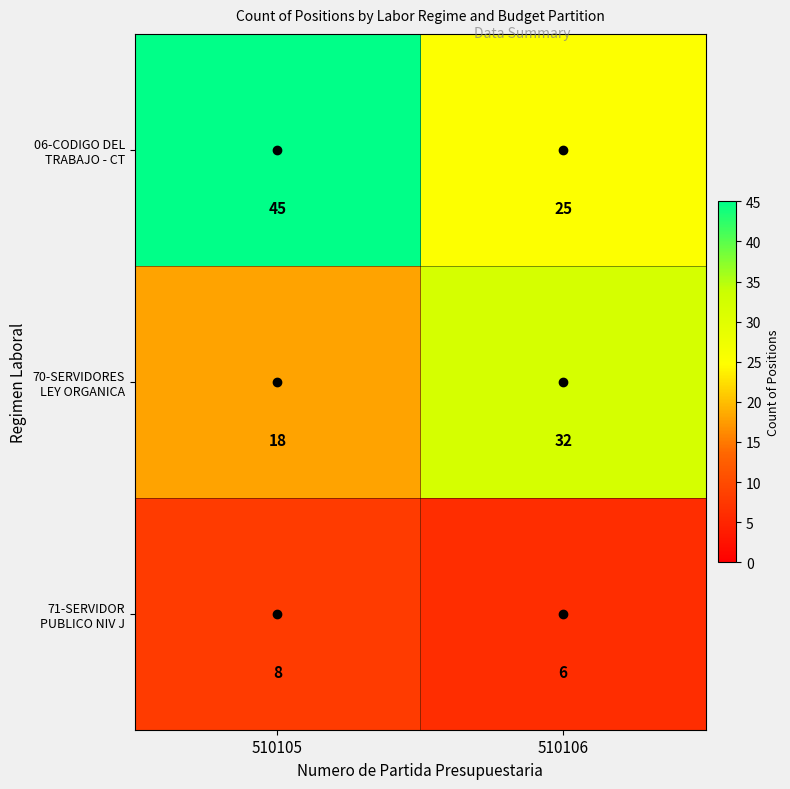

What is the total value across all series at 510105?

71